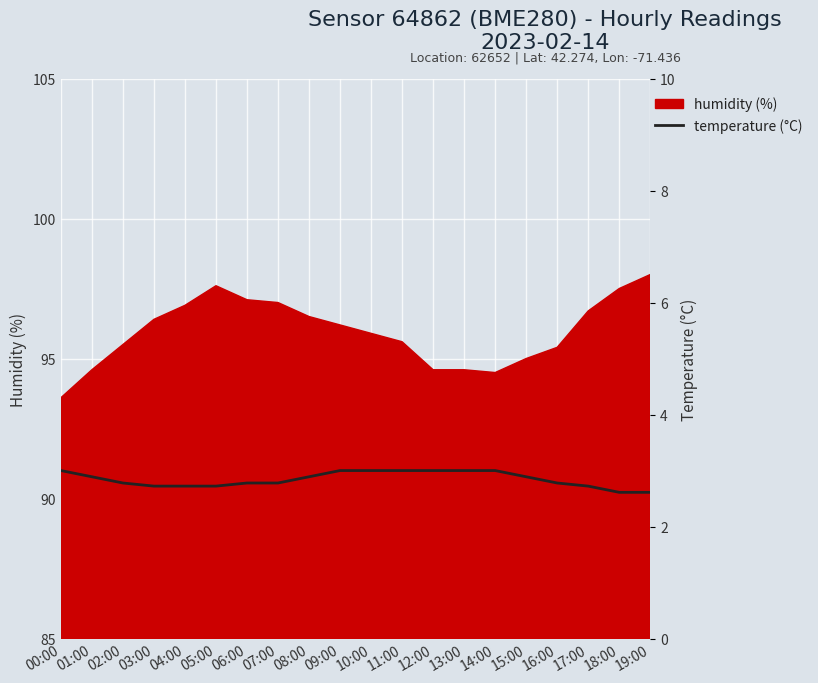

The humidity (%) series shows 48.4 at 19:00. True or false?

False